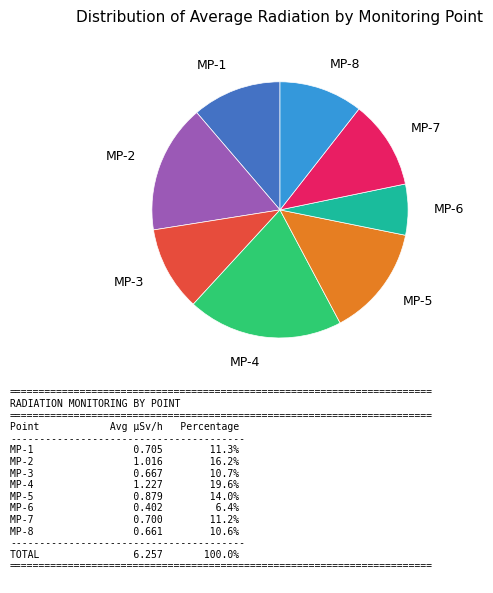

Does any single category account for the majority?

No